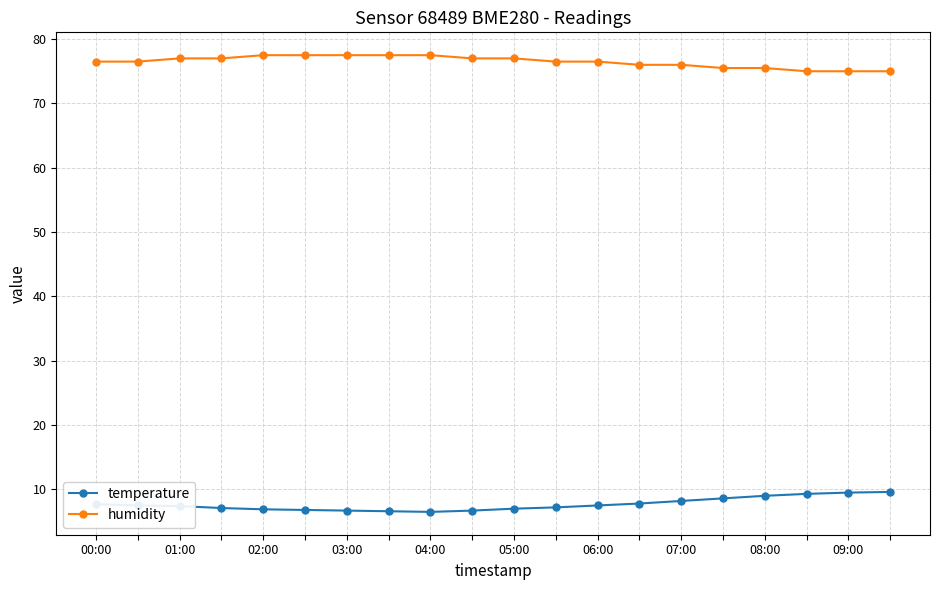

True or false: humidity and temperature intersect in this chart.

False